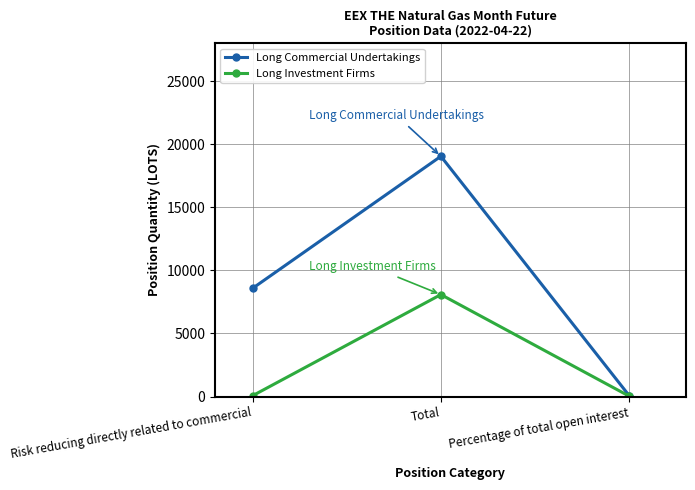

List the series in order of their peak value, lowest first.

Long Investment Firms, Long Commercial Undertakings